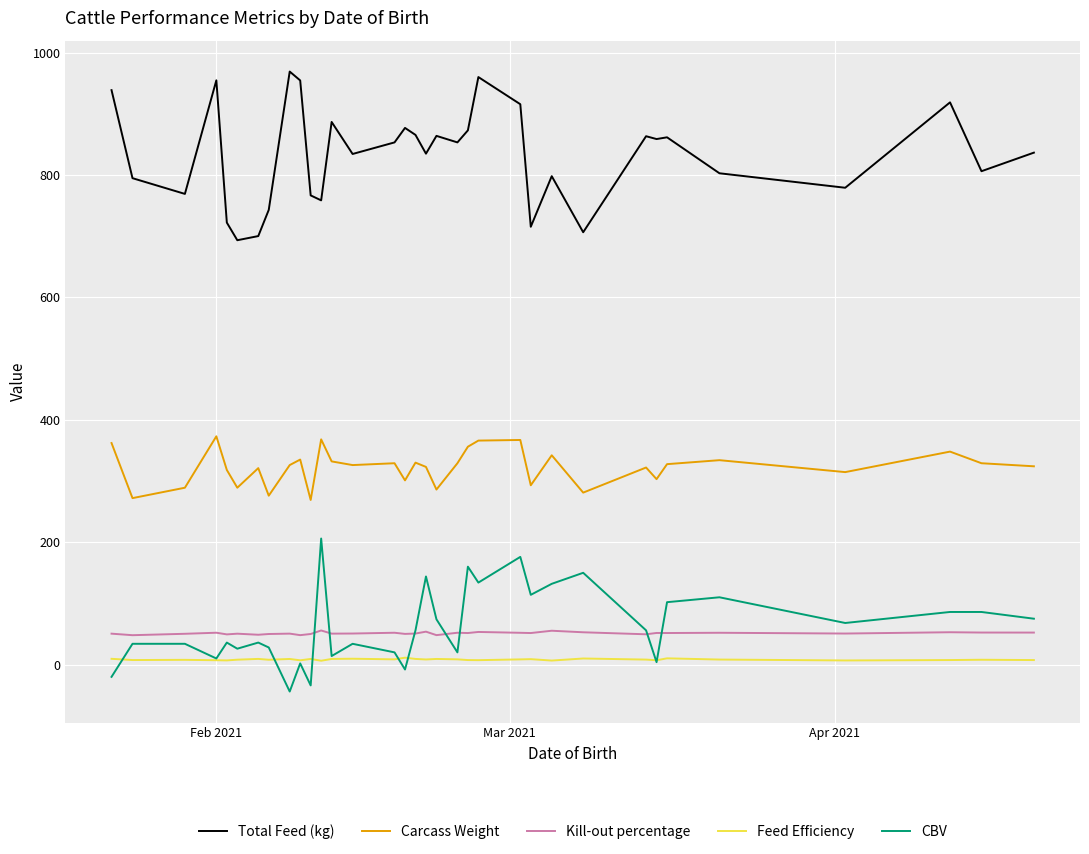

True or false: Feed Efficiency and Carcass Weight intersect in this chart.

False